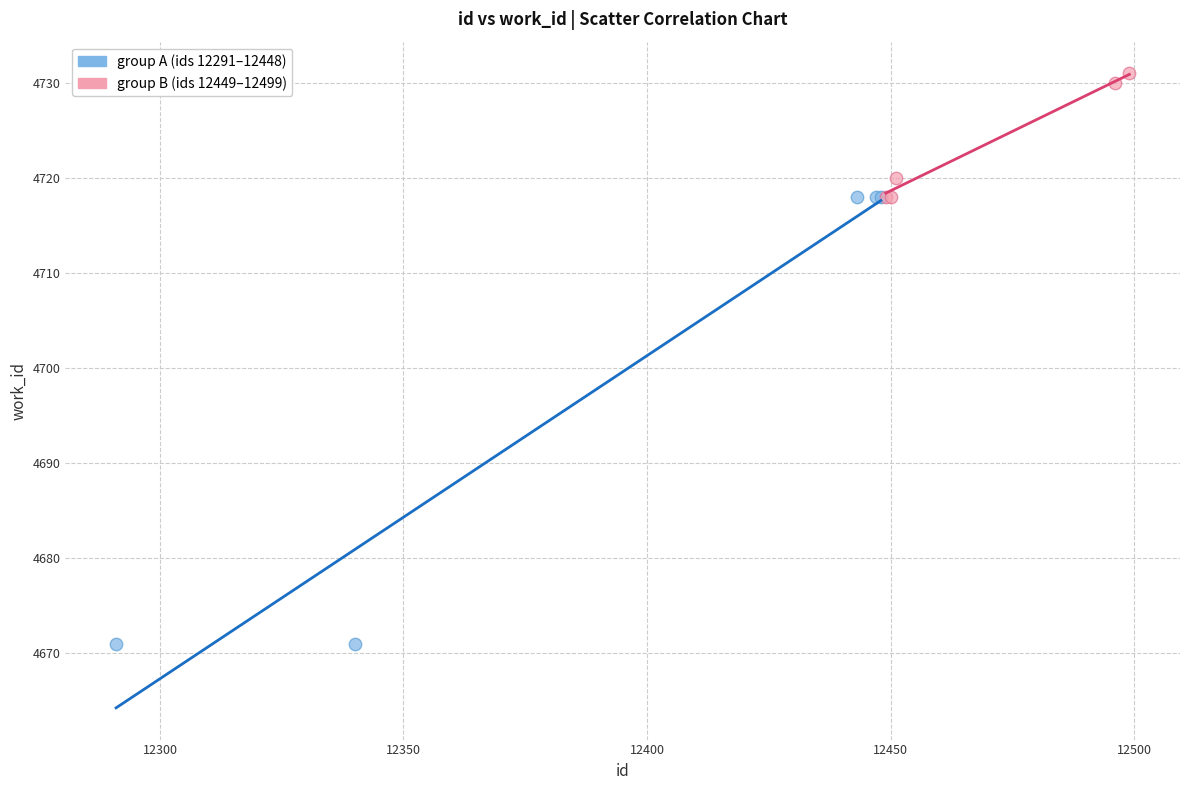

What are all the series names shown in the legend?

group A (ids 12291–12448), group B (ids 12449–12499)